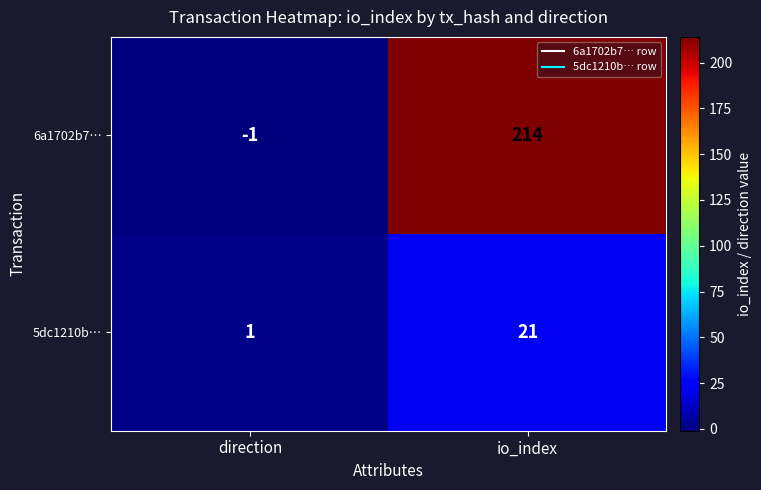

What is the total value across all series at io_index?

235